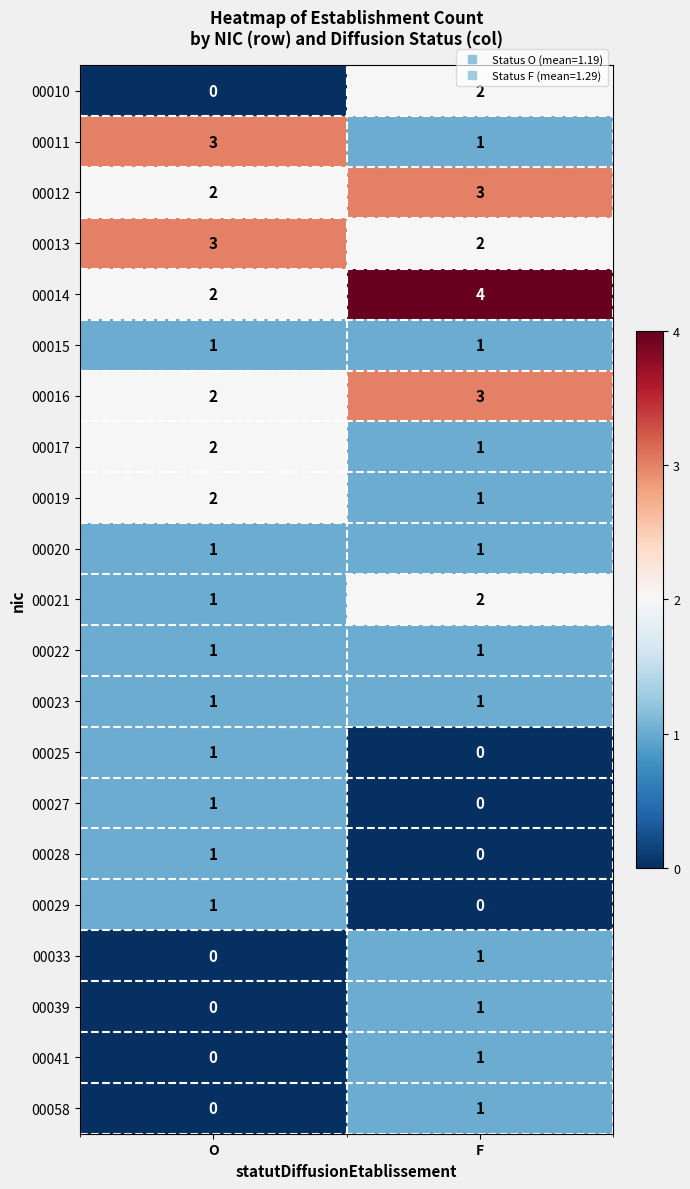

At which label does 00058 reach its minimum?

O